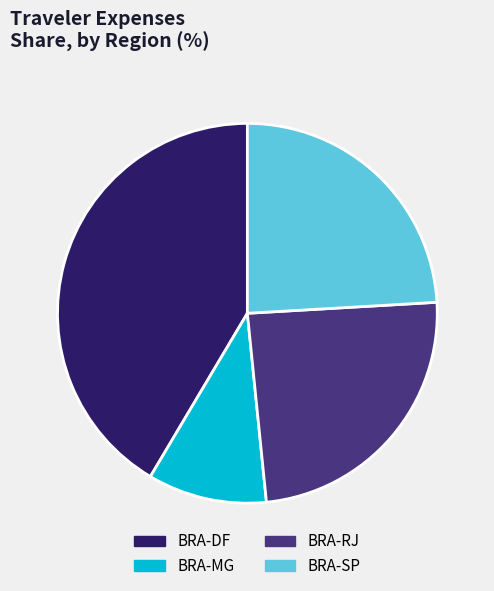

Do BRA-RJ and BRA-DF together represent more than half of the pie?

Yes